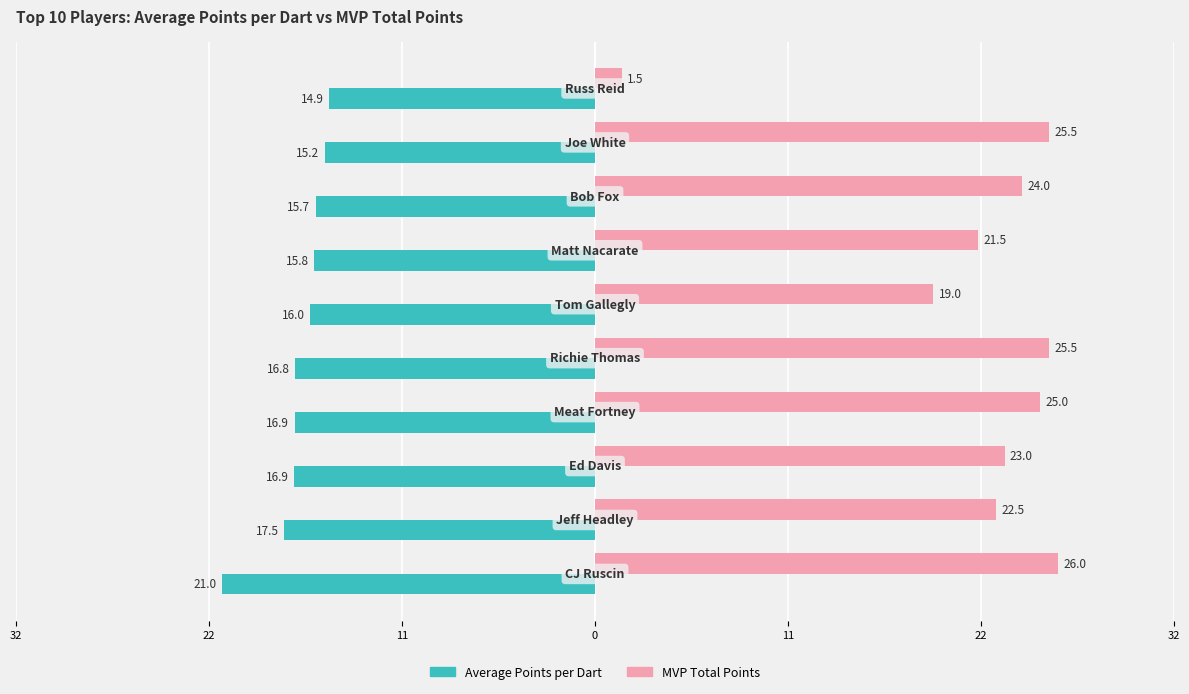

What are all the series names shown in the legend?

Average Points per Dart, MVP Total Points